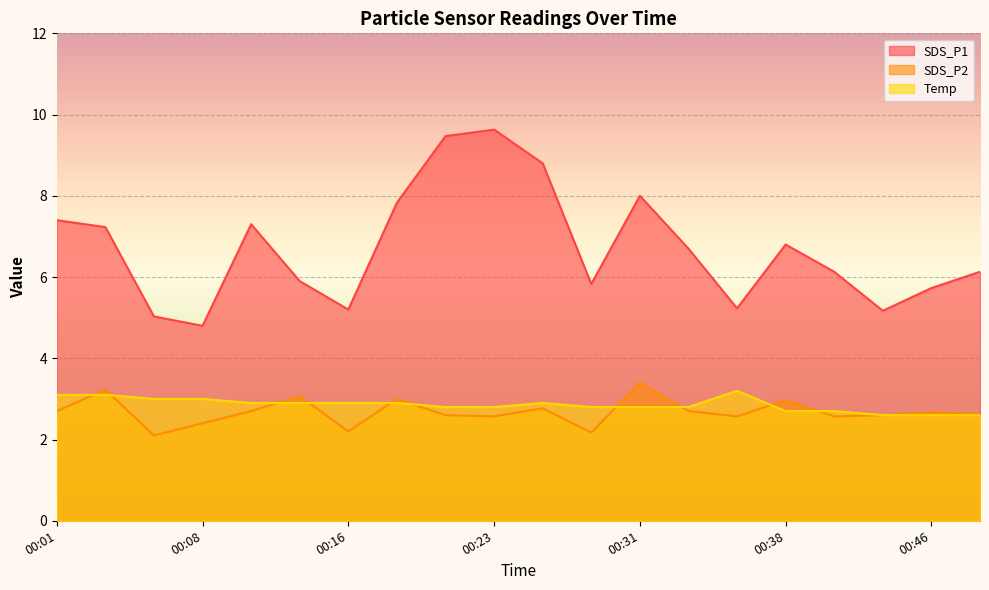

How many distinct data groups are displayed?

3